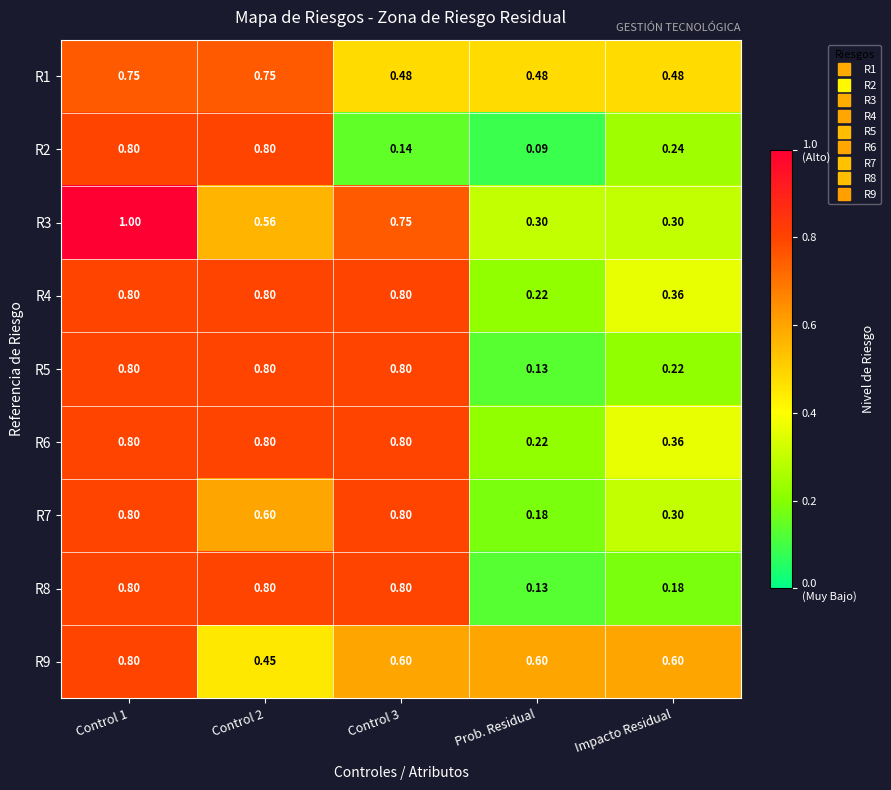

Which label corresponds to the smallest value in the chart?

Prob. Residual